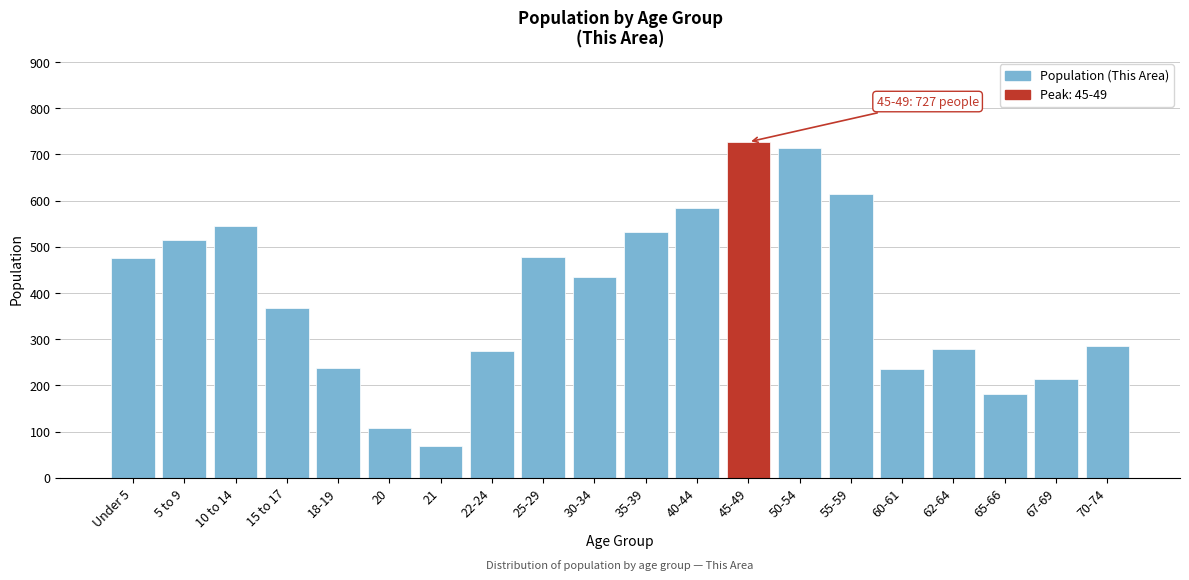

What is the value of the 7th bar from the left?

69